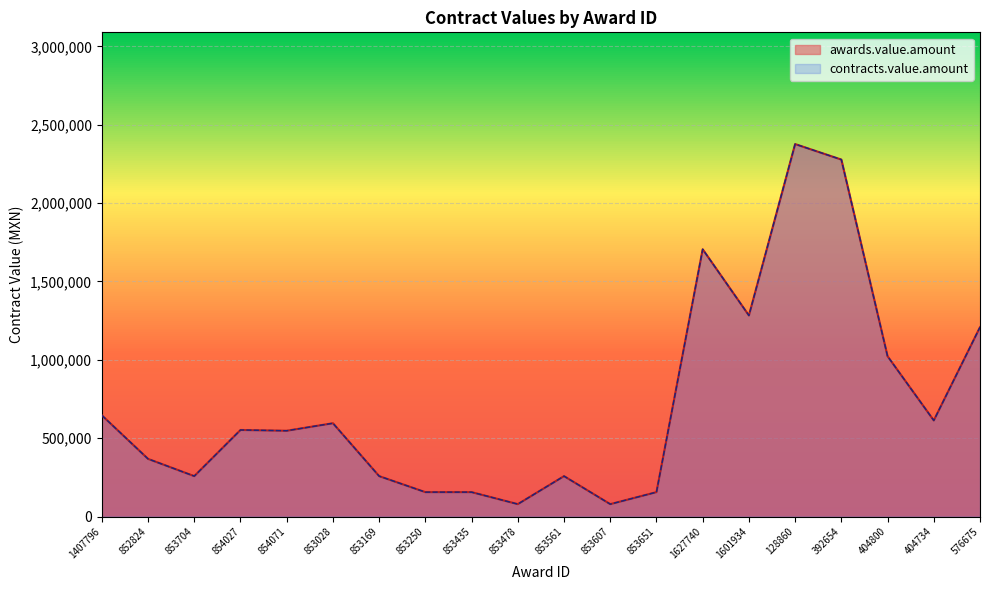

True or false: awards.value.amount has a value of 842385.6 at 404734.

False